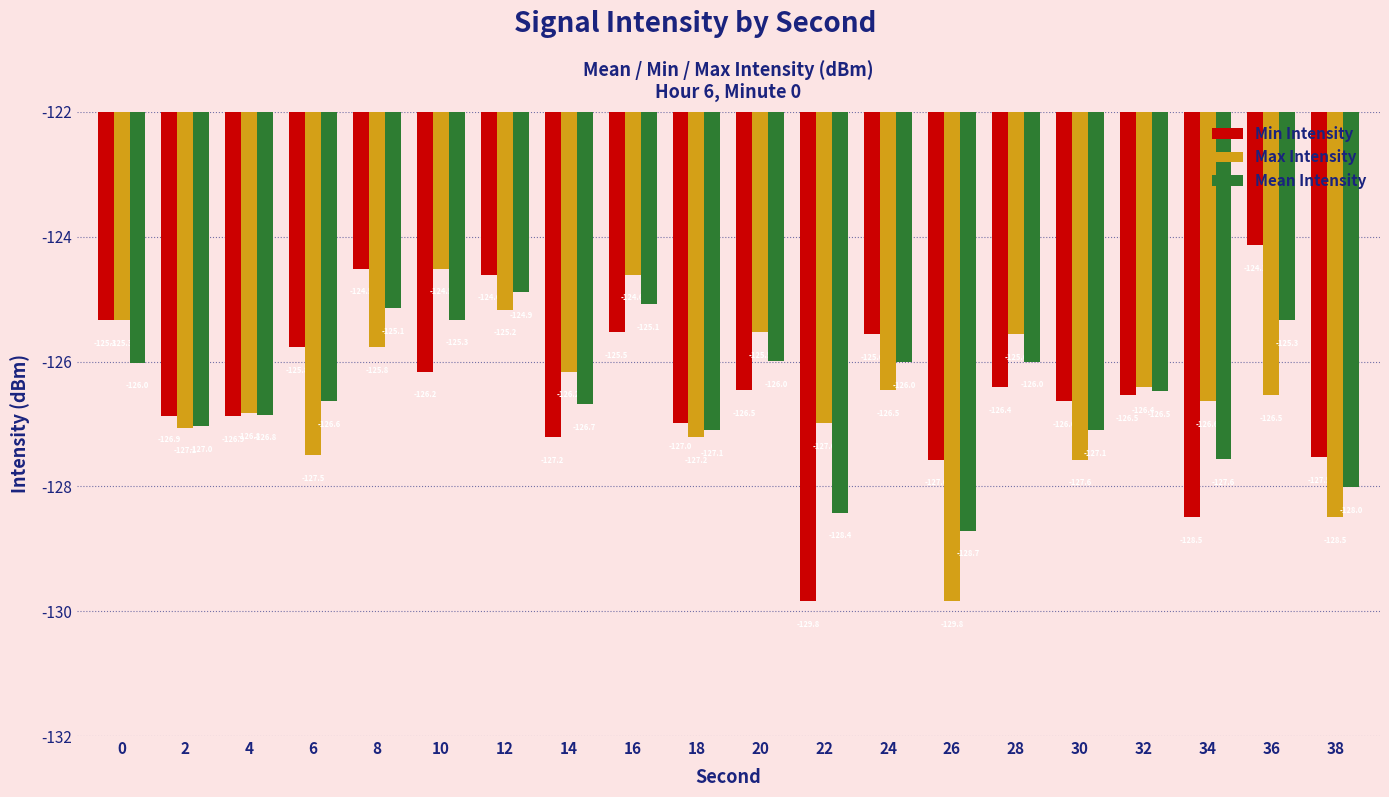

What is the value of the Max Intensity bar at the 6th from the left?

-124.5